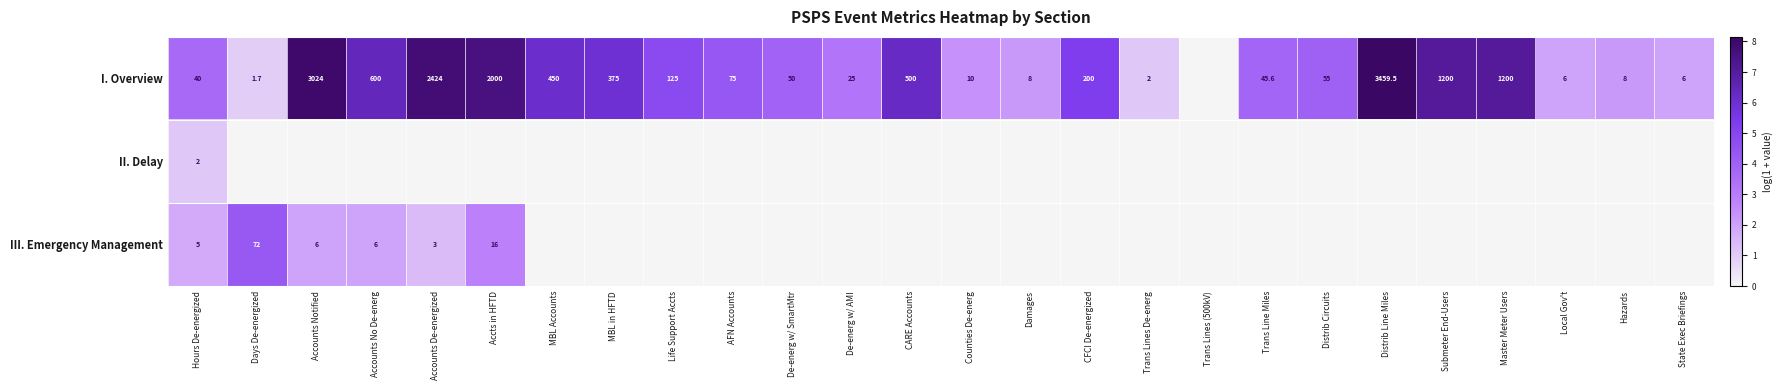

At how many categories does at least one series exceed 6?

9